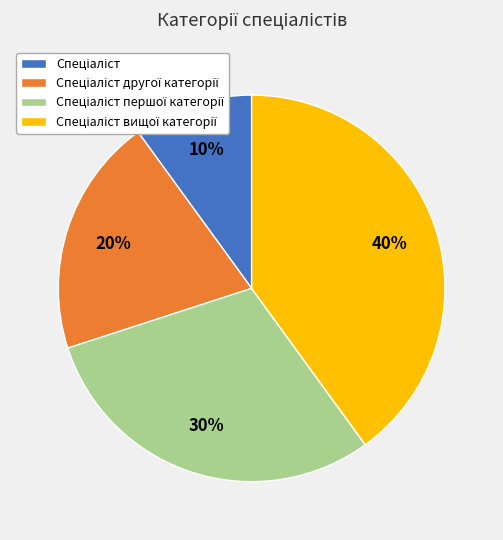

To the nearest percent, what is the difference between the largest and smallest slice percentages?

30%